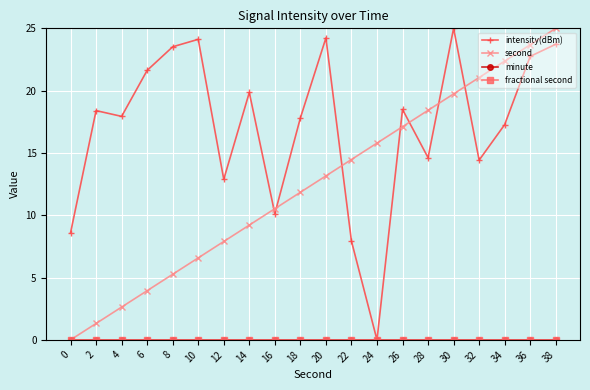

True or false: intensity(dBm) has more than 2 interior local peaks.

True